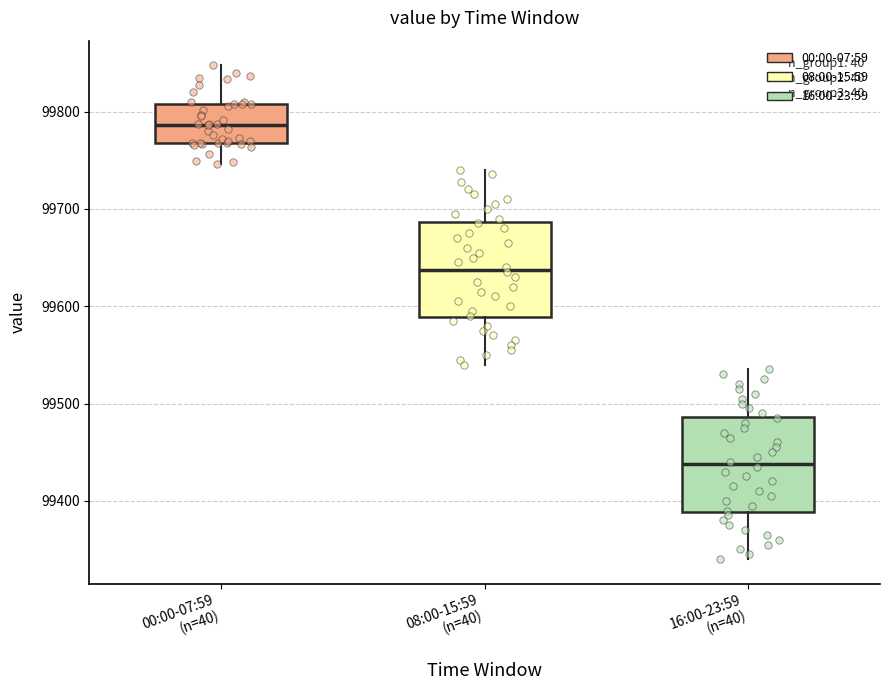

Where is the upper edge of the box for 00:00-07:59 (n=40) on the y-axis? The values are not printed on the chart, so give them approximately, as read against the axis.

99810